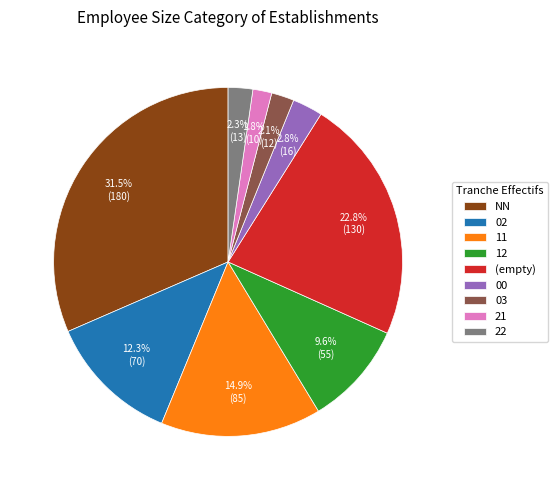

Between 00 and 22, which is larger?

00